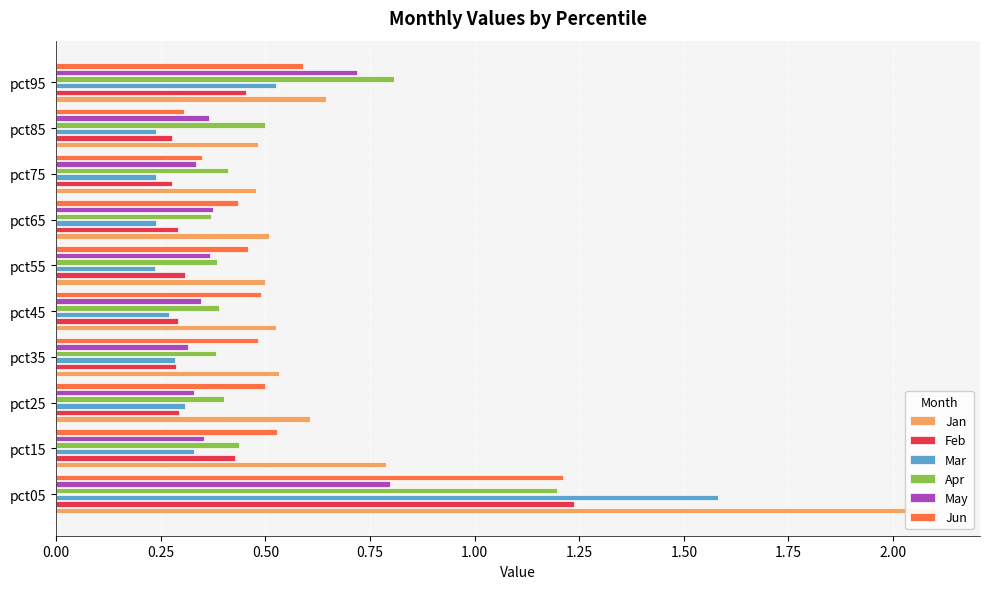

At how many categories does at least one series exceed 1?

1